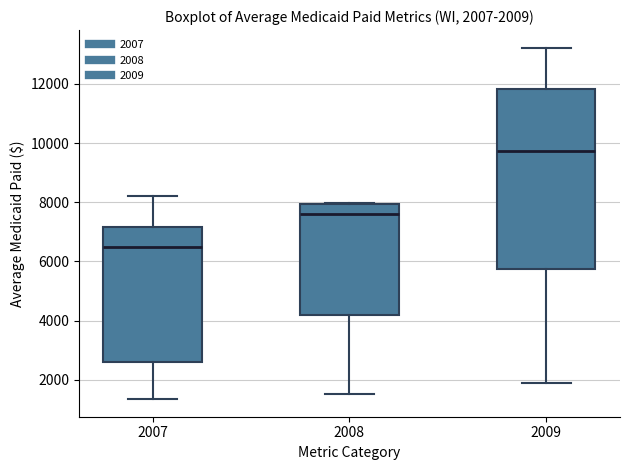

Which box has the highest median line?

2009